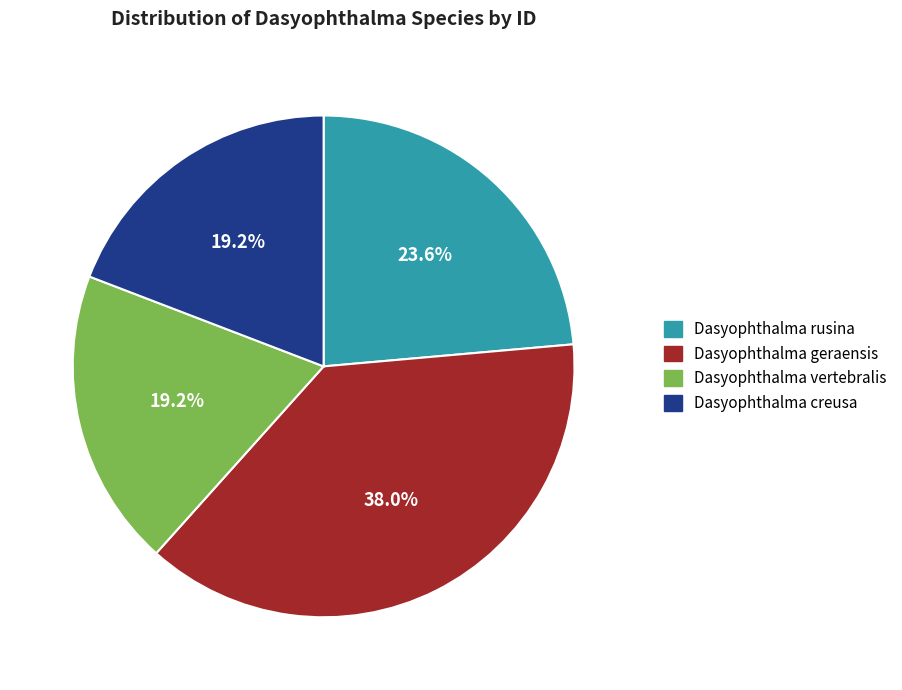

Does Dasyophthalma vertebralis represent more than half of the total?

No